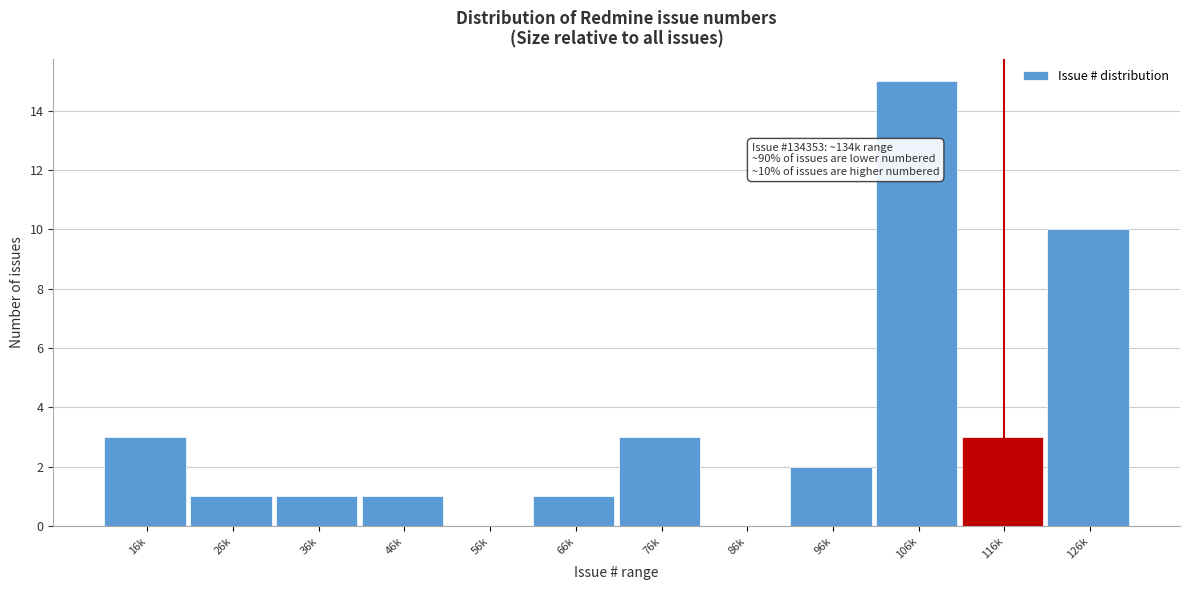

Reading left to right, what are all the values shown in this chart?

16k=3	26k=1	36k=1	46k=1	56k=0	66k=1	76k=3	86k=0	96k=2	106k=15	116k=3	126k=10